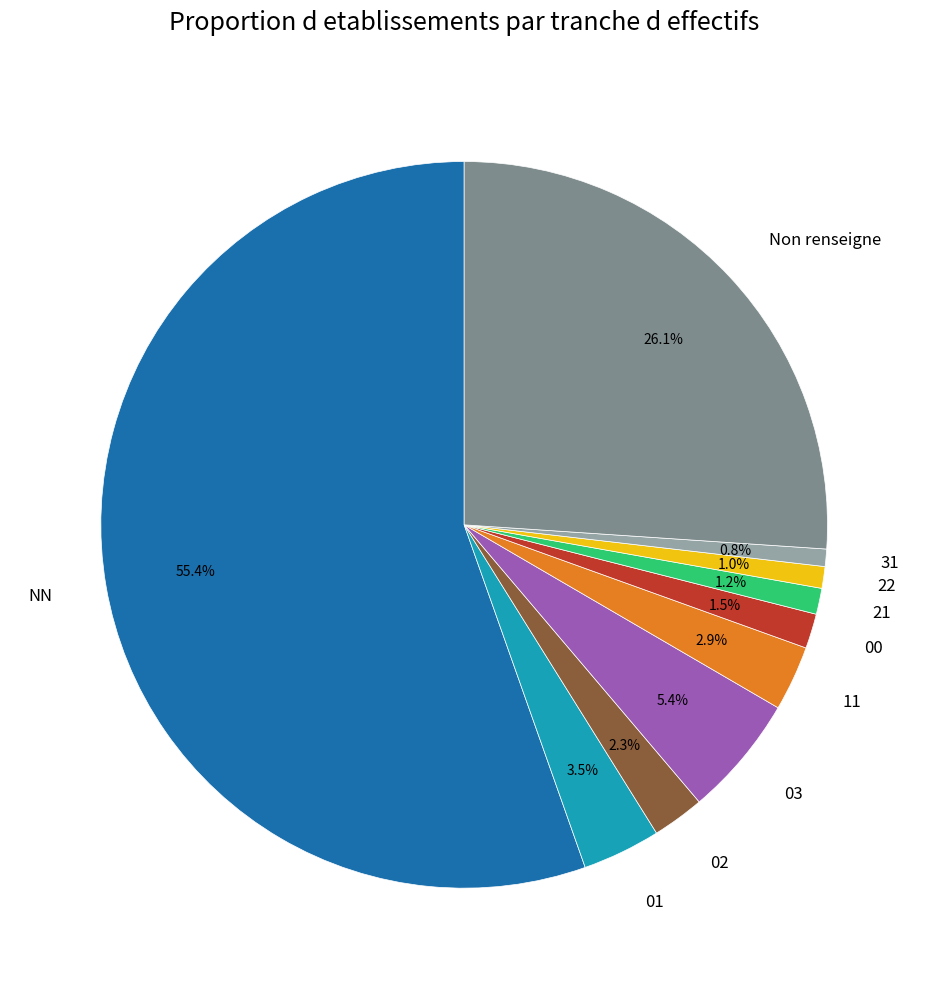

Is it true that 02 is 2% of the pie?

True